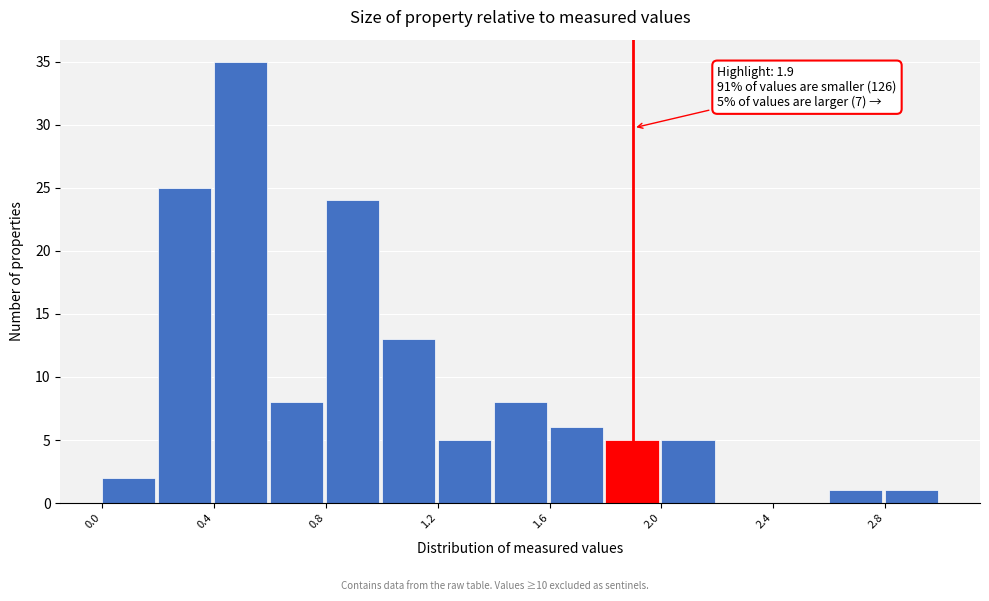

Over which range of the x-axis is the bar tallest?

0.4 to 0.6